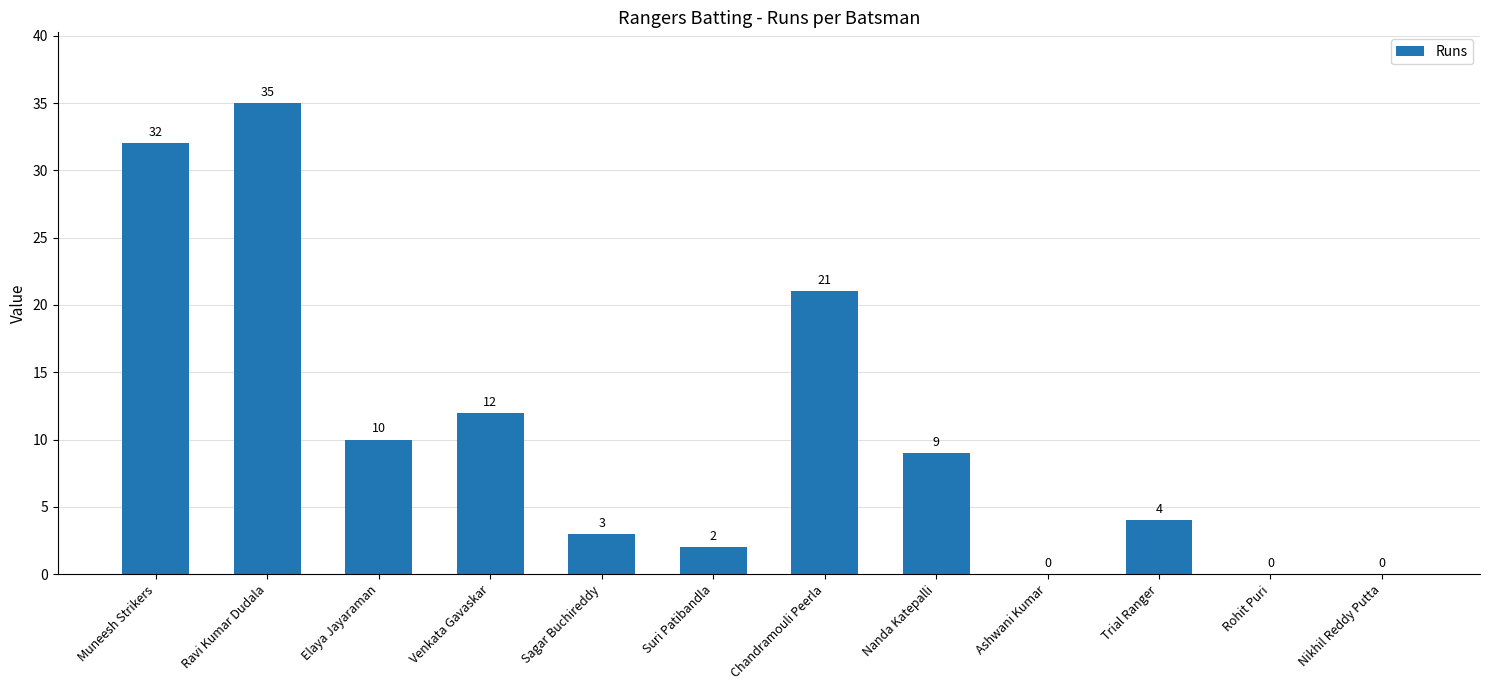

What is the sum of all values?

128